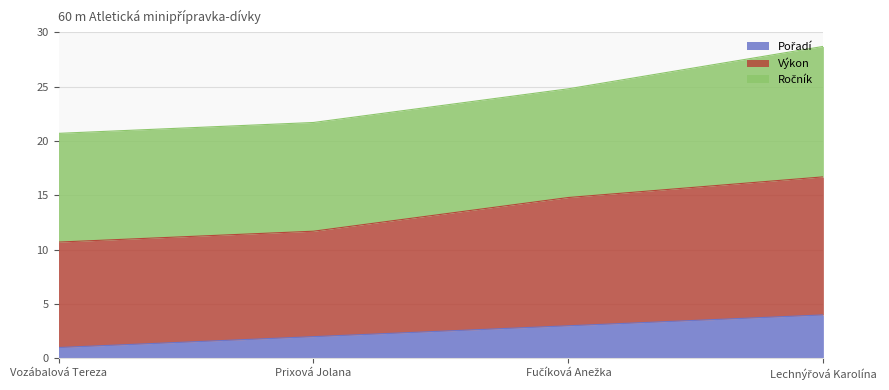

How many lines are shown in the chart?

3